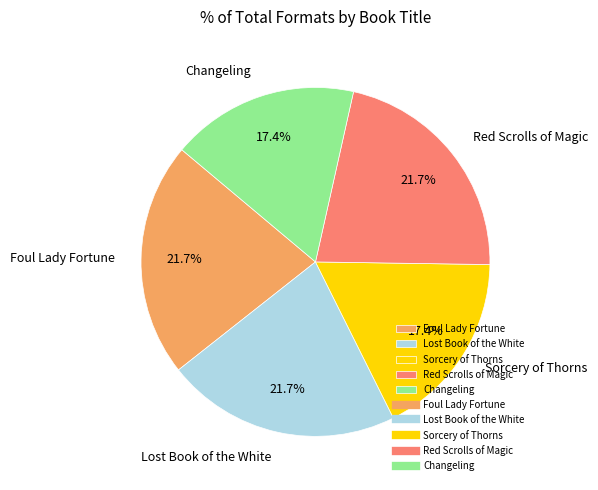

To the nearest percent, what is the average slice percentage?

20%